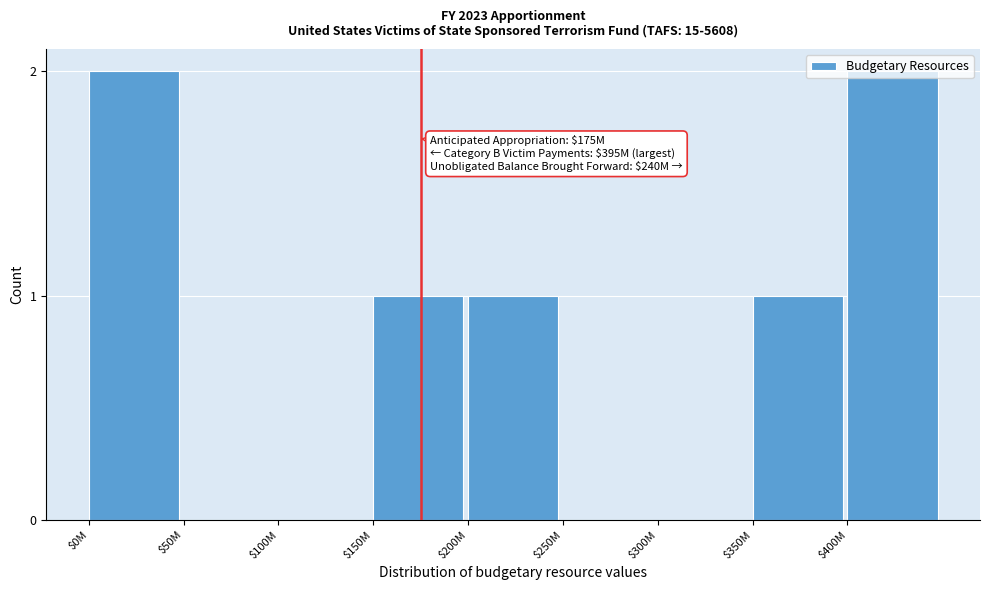

What is the sum of all values?

7